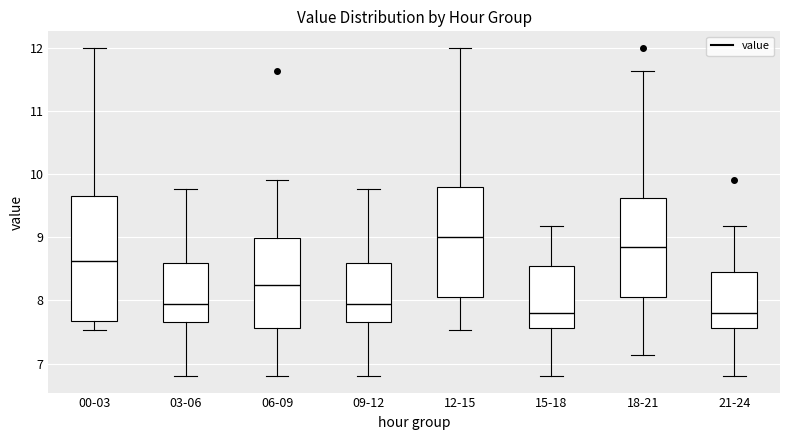

Reading left to right, read every box against the y-axis: the position of its median line, the range the box covers, and the ends of its whiskers. The values are not printed on the chart, so give them approximately, as read against the axis.

00-03: median 8.6, box 7.7 to 9.7, whiskers 7.5 to 12.0
03-06: median 8.0, box 7.7 to 8.6, whiskers 6.8 to 9.8
06-09: median 8.3, box 7.6 to 9.0, whiskers 6.8 to 9.9
09-12: median 8.0, box 7.7 to 8.6, whiskers 6.8 to 9.8
12-15: median 9.0, box 8.1 to 9.8, whiskers 7.5 to 12.0
15-18: median 7.8, box 7.6 to 8.5, whiskers 6.8 to 9.2
18-21: median 8.9, box 8.1 to 9.6, whiskers 7.1 to 11.6
21-24: median 7.8, box 7.6 to 8.5, whiskers 6.8 to 9.2